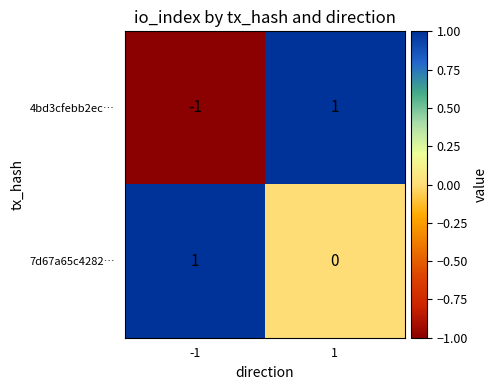

True or false: 4bd3cfebb2ec… has a value of -2 at -1.

False